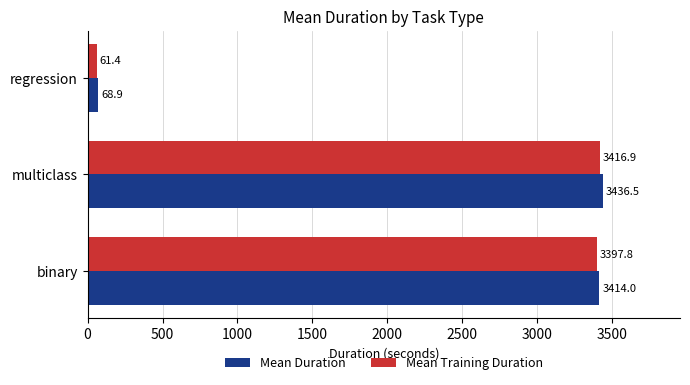

Between binary and regression, which series saw the biggest shift?

Mean Duration